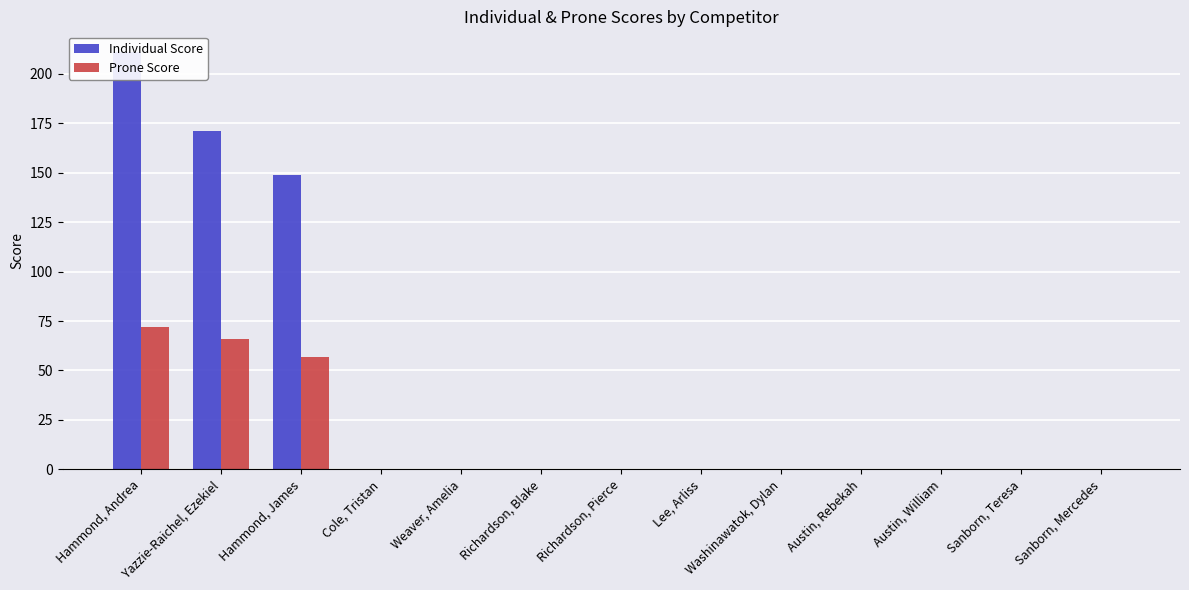

How many data points in Prone Score are above 0?

3